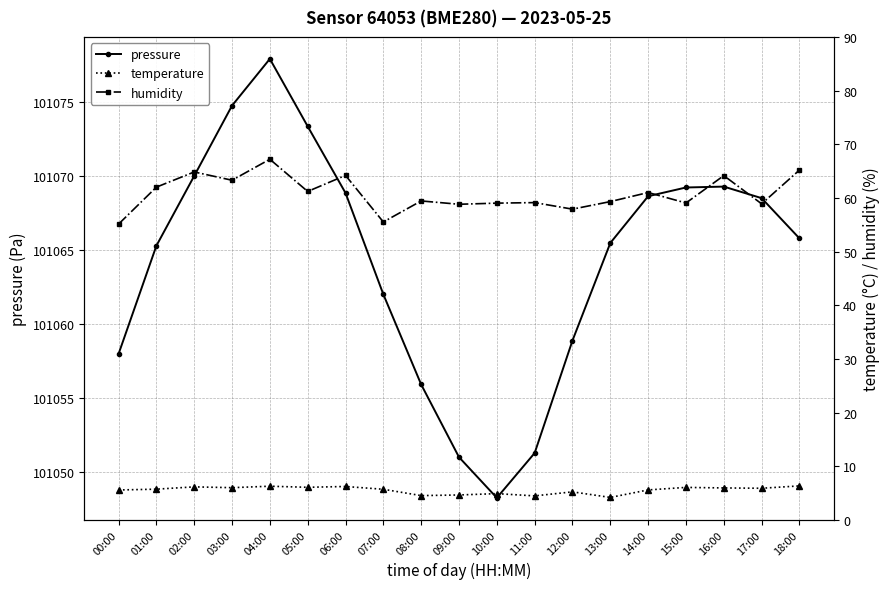

Which series has the largest range (max minus min)?

pressure